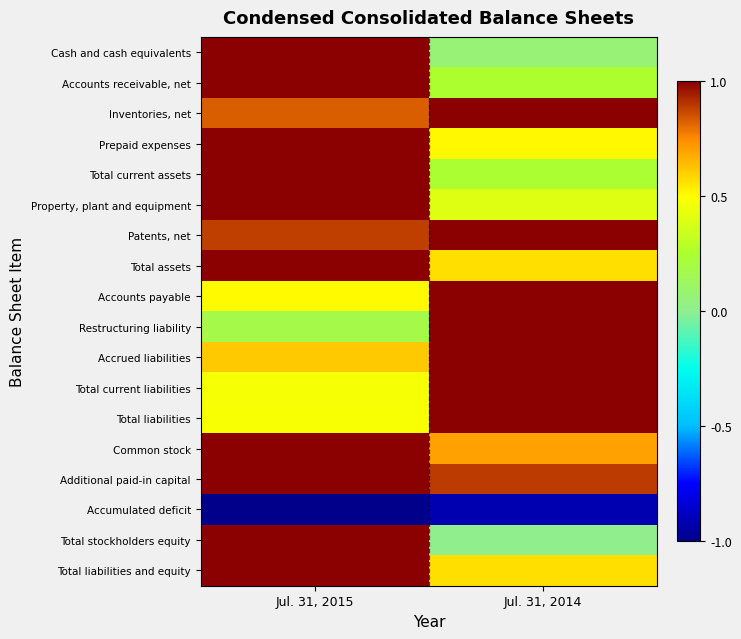

What is the total value across all series at Jul. 31, 2014?

10.3